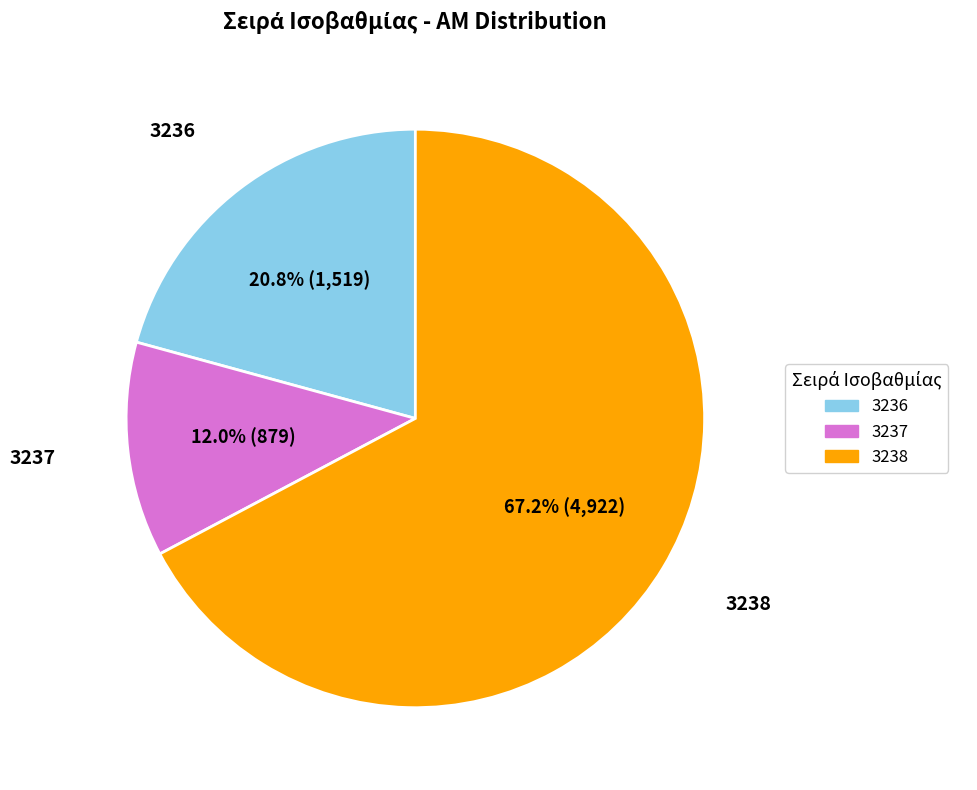

To the nearest percent, what portion does 3237 represent?

12%